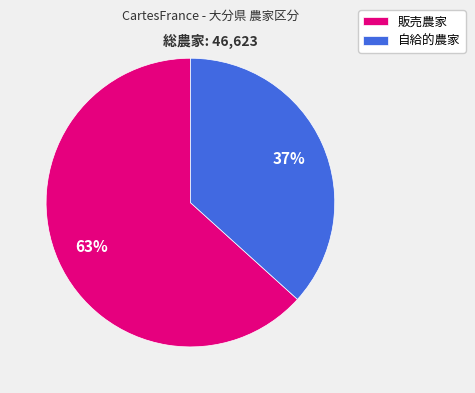

How many segments does this pie chart have?

2